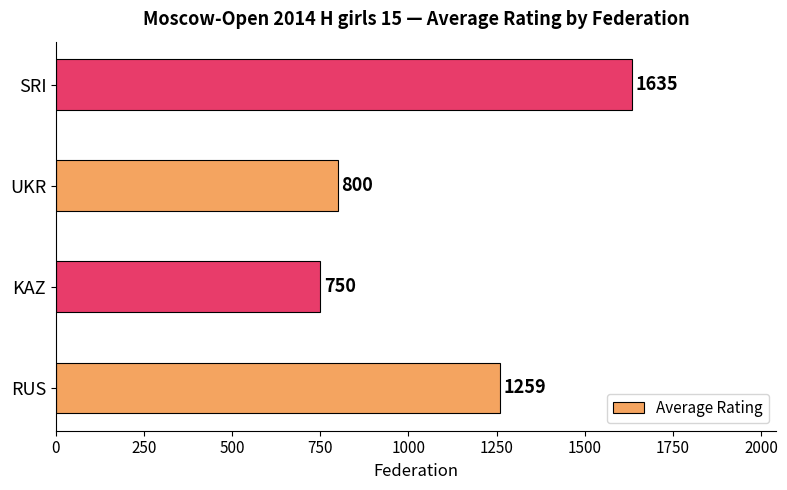

Reading bottom to top, transcribe all the data shown in this chart.

1259	750	800	1635